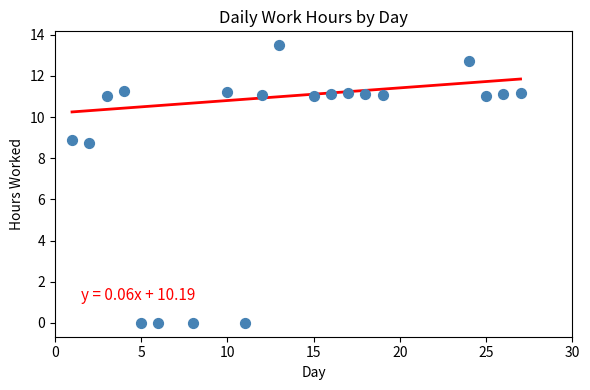

What is the range of Y values (max minus min)?

13.5